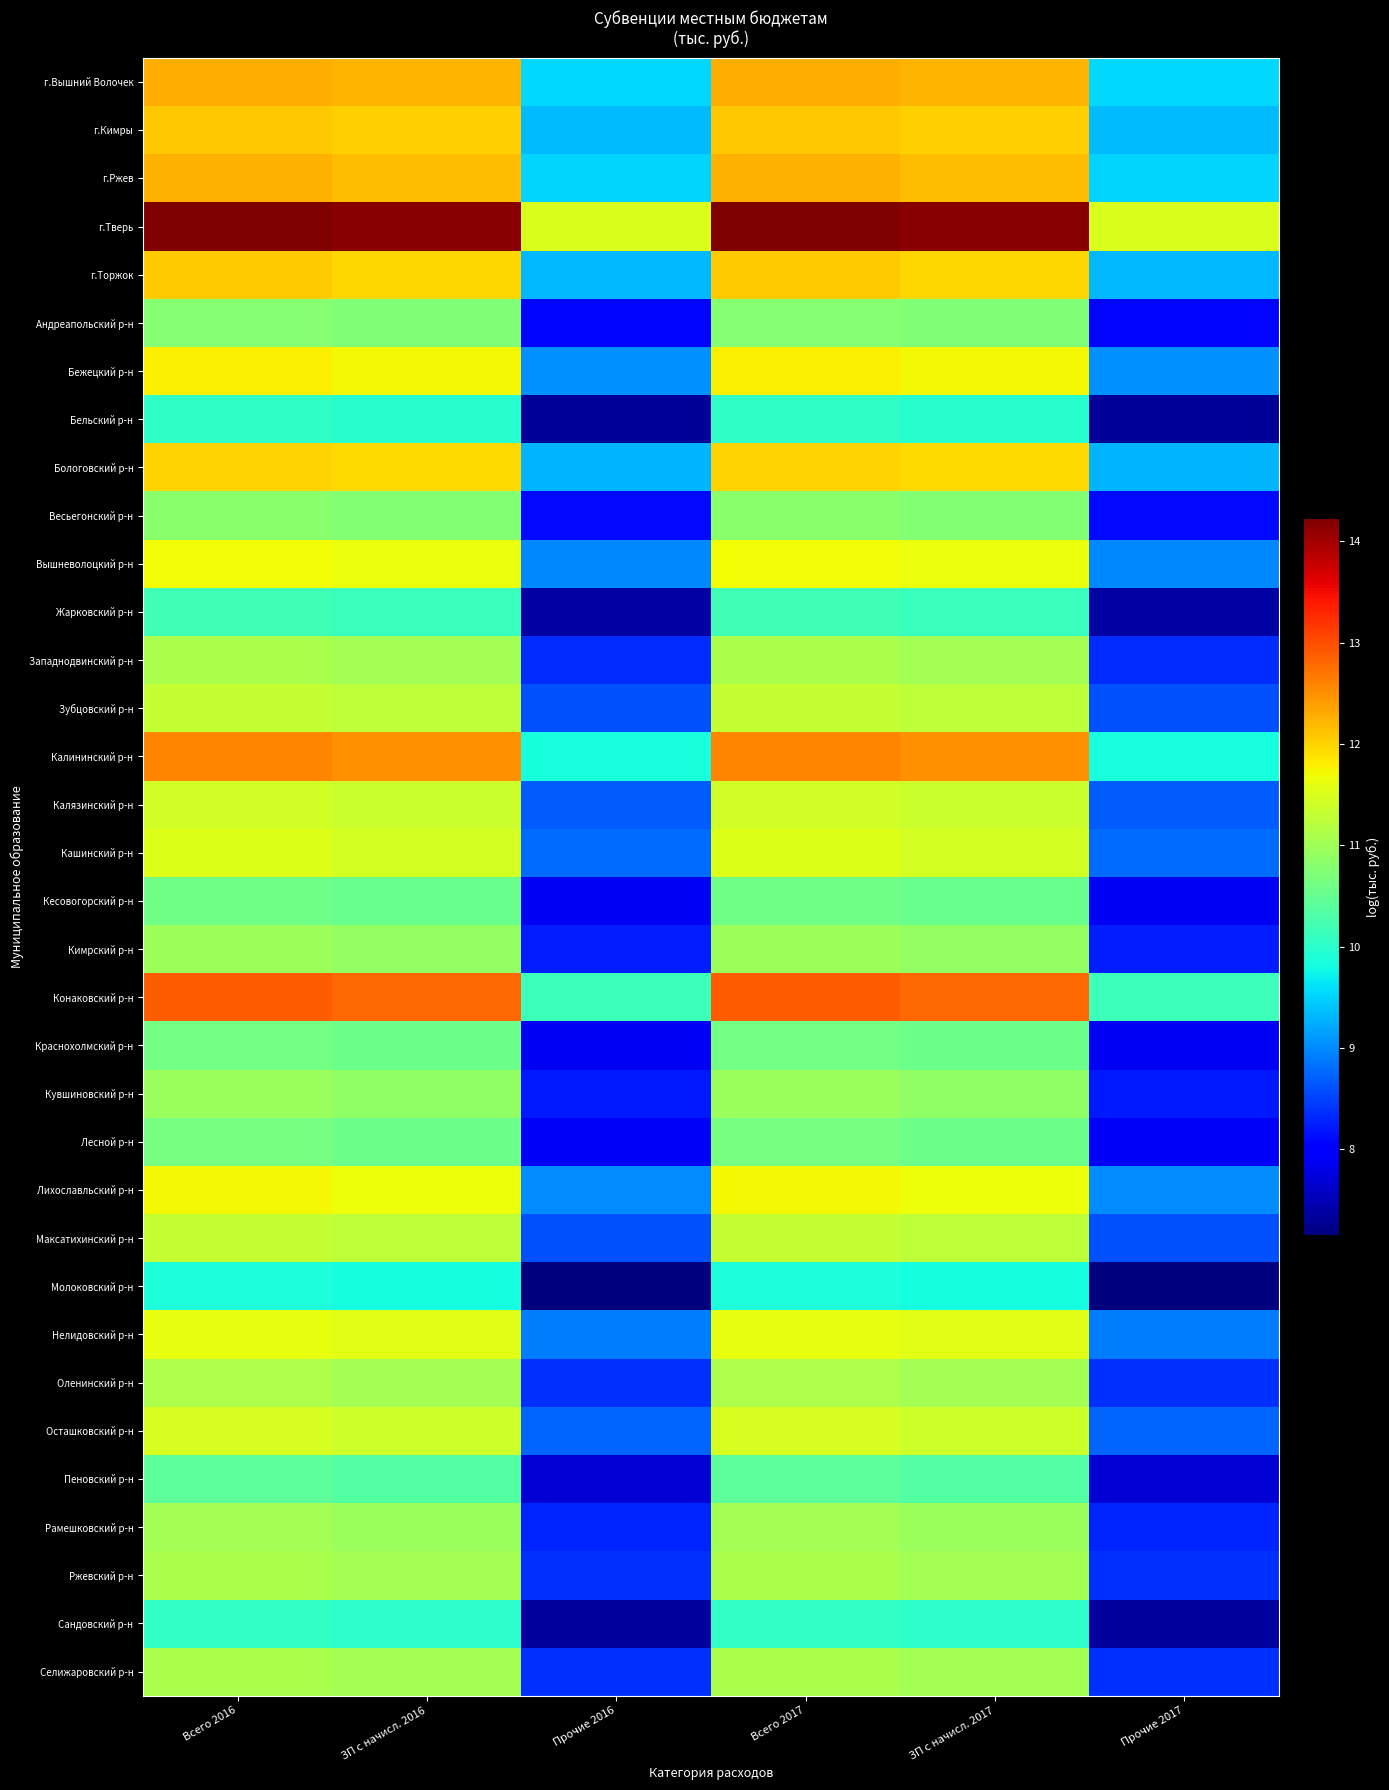

What is the difference between the second highest and minimum values in the г.Кимры series?

2.7